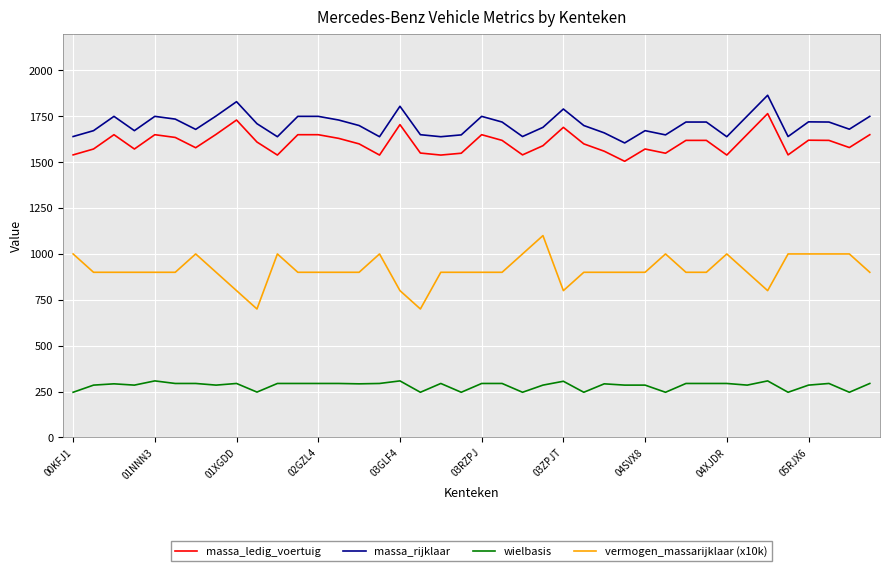

How many lines are shown in the chart?

4